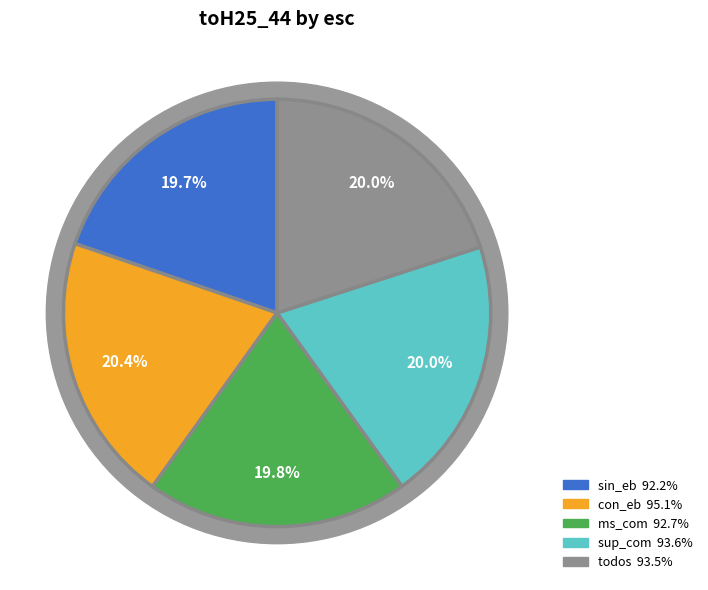

What is the ratio of the value at sin_eb to the value at ms_com?

1.0